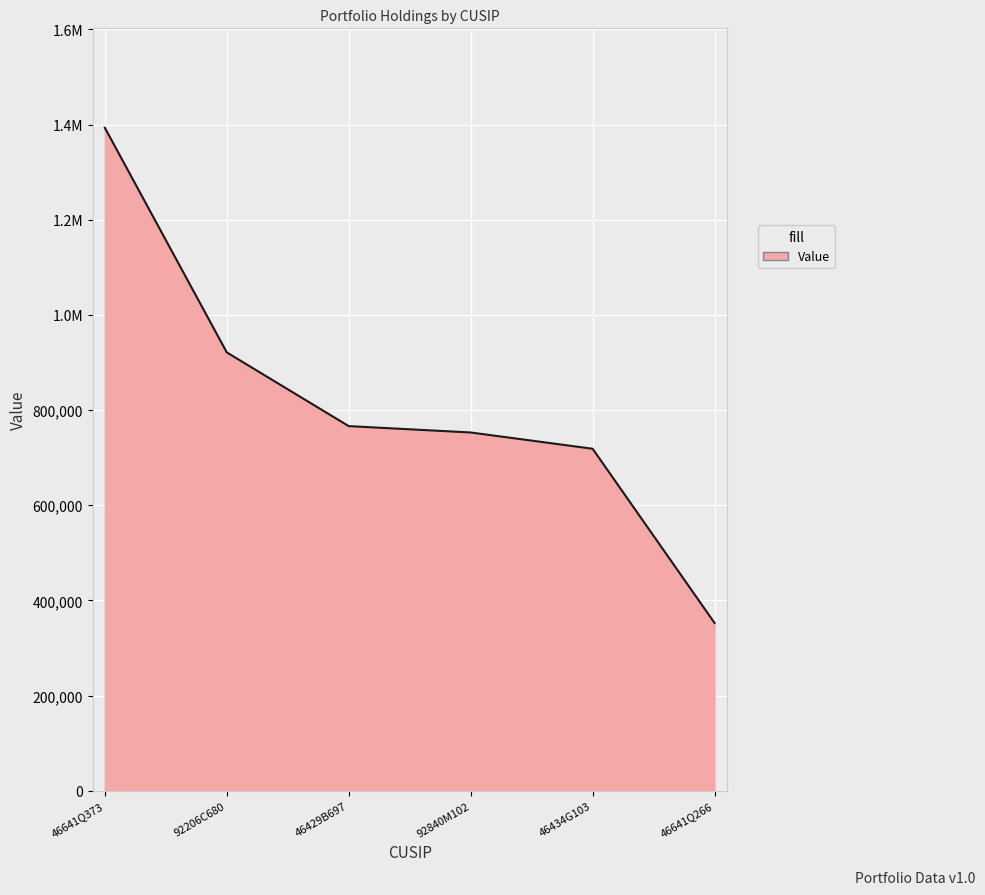

What is the difference between the maximum and second lowest values?

674454